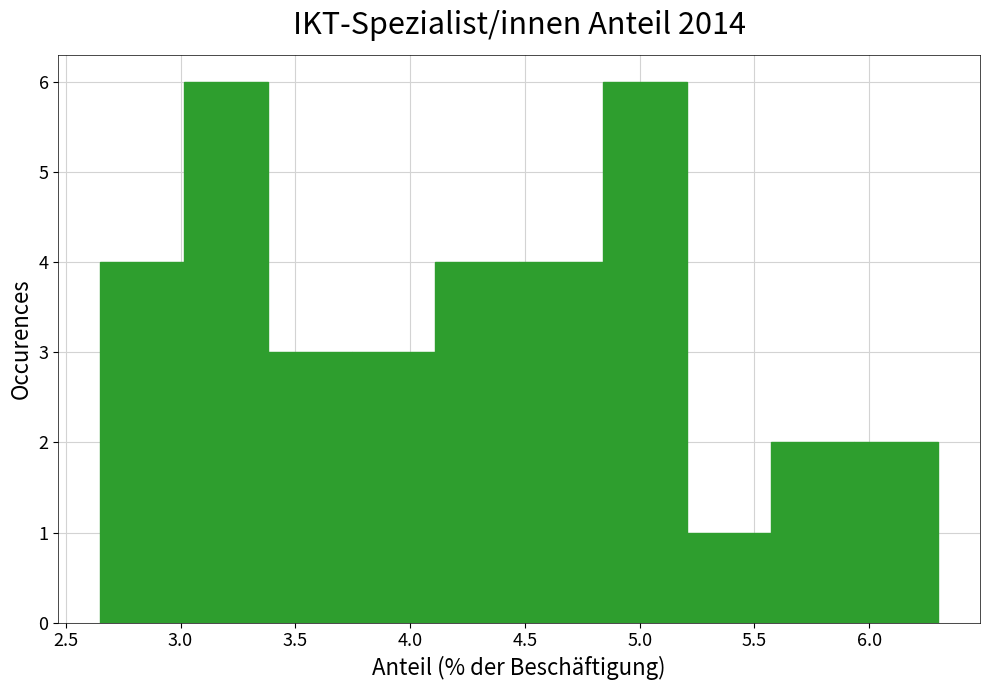

Reading left to right, list every bar in this chart as the range it spans on the x-axis followed by its height. Neither the bar edges nor the heights are printed on the chart, so give them approximately, as read against the axes.

2.650 to 3.015: 4
3.015 to 3.380: 6
3.380 to 3.745: 3
3.745 to 4.110: 3
4.110 to 4.475: 4
4.475 to 4.840: 4
4.840 to 5.205: 6
5.205 to 5.570: 1
5.570 to 5.935: 2
5.935 to 6.300: 2